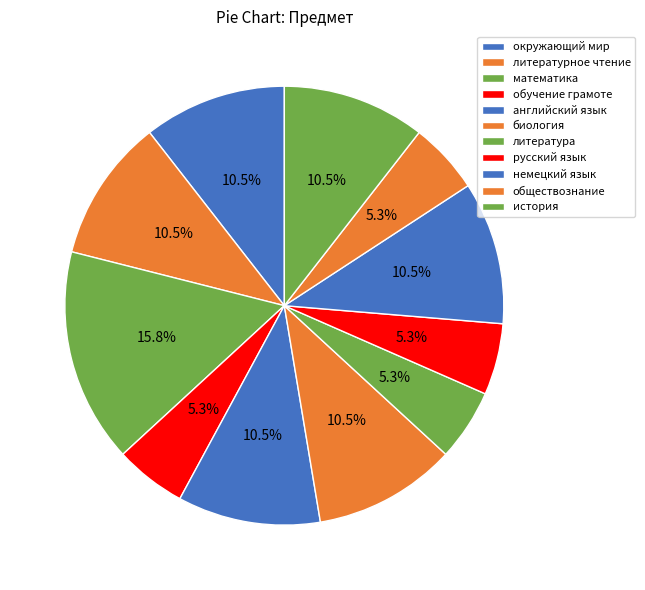

Combined, do история and литературное чтение account for over 50%?

No